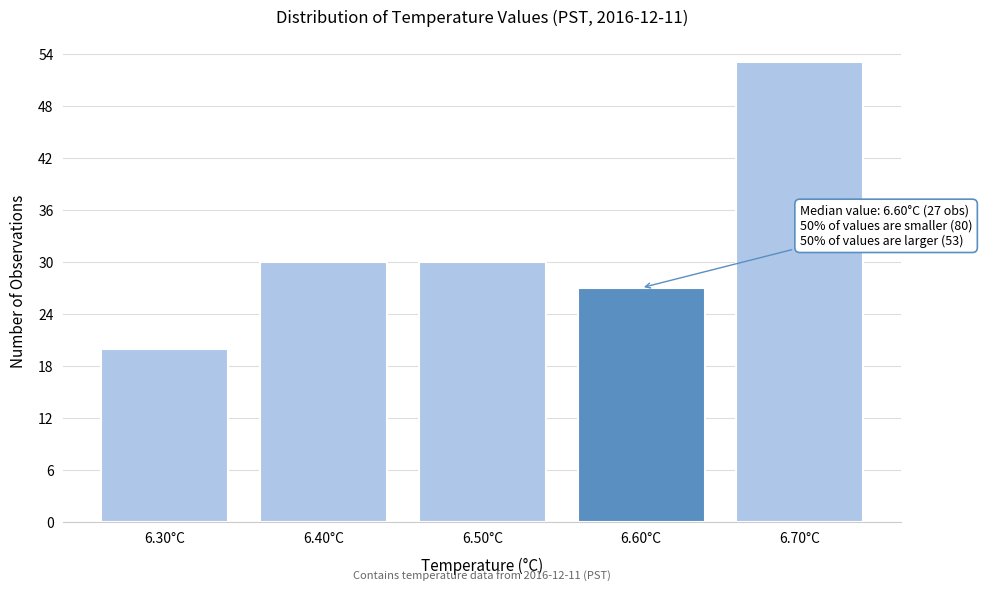

Reading left to right, what are all the values shown in this chart?

20	30	30	27	53